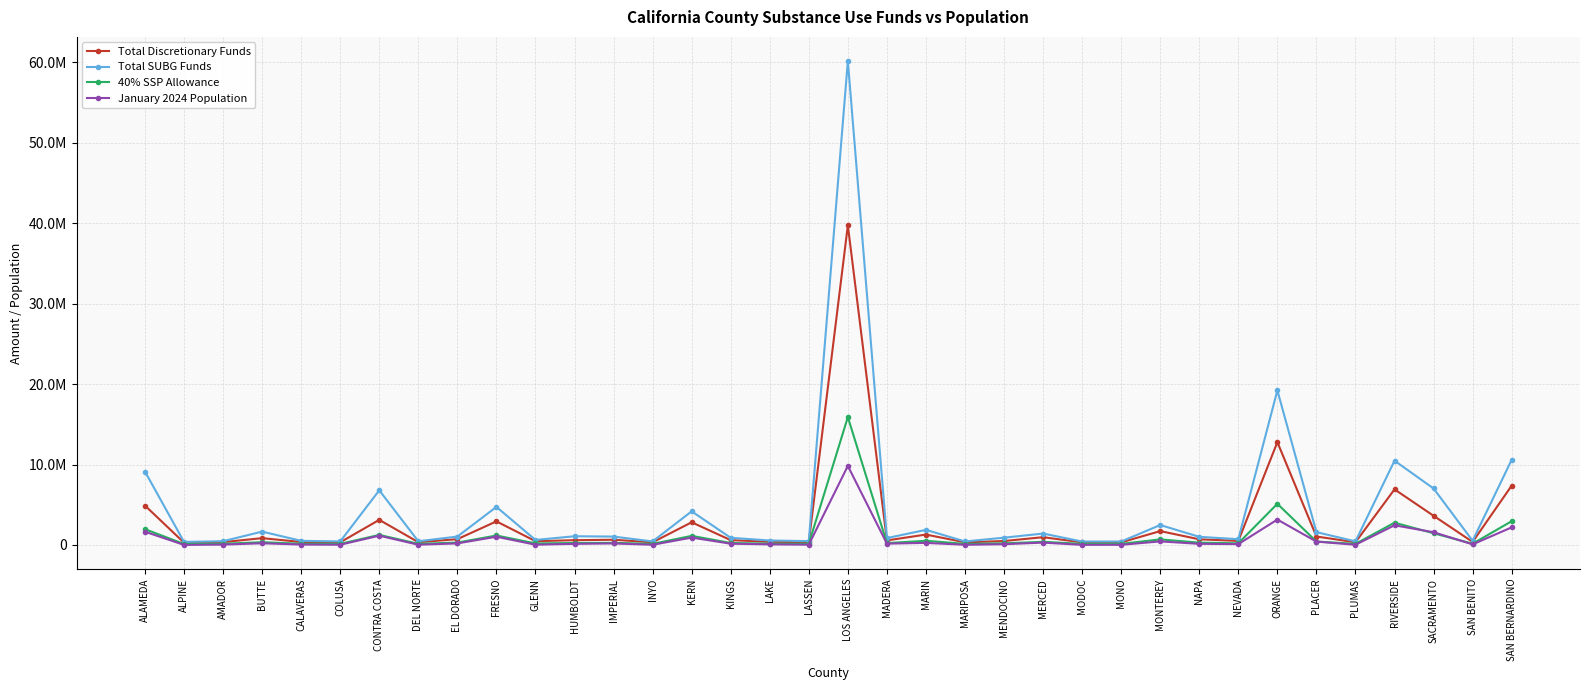

What are all the series names shown in the legend?

Total Discretionary Funds, Total SUBG Funds, 40% SSP Allowance, January 2024 Population